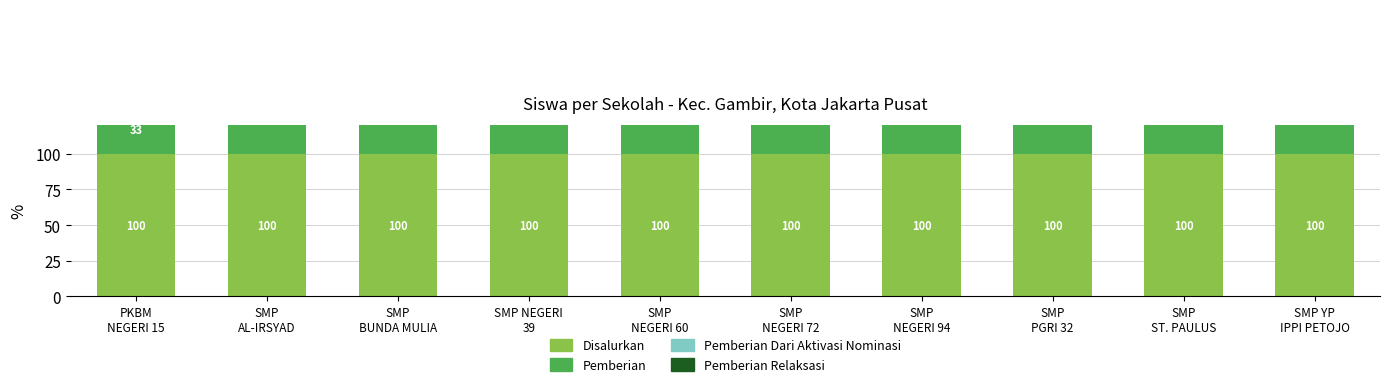

The value of Pemberian Dari Aktivasi Nominasi at SMP
NEGERI 94 is 1.8. True or false?

False